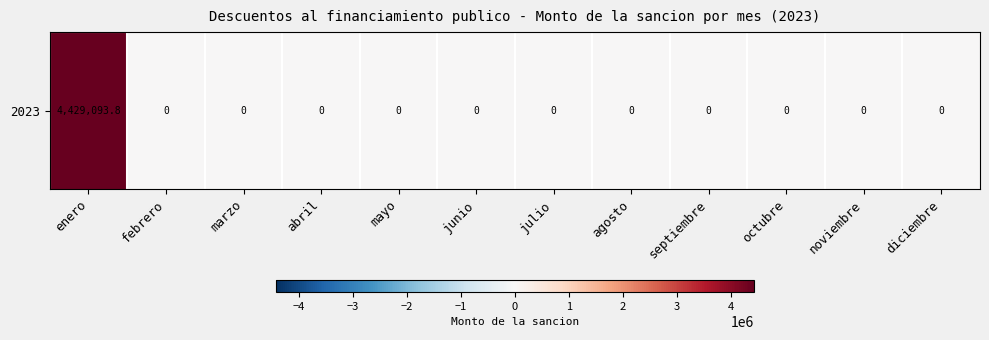

What is the maximum value shown in the chart?

4429093.8